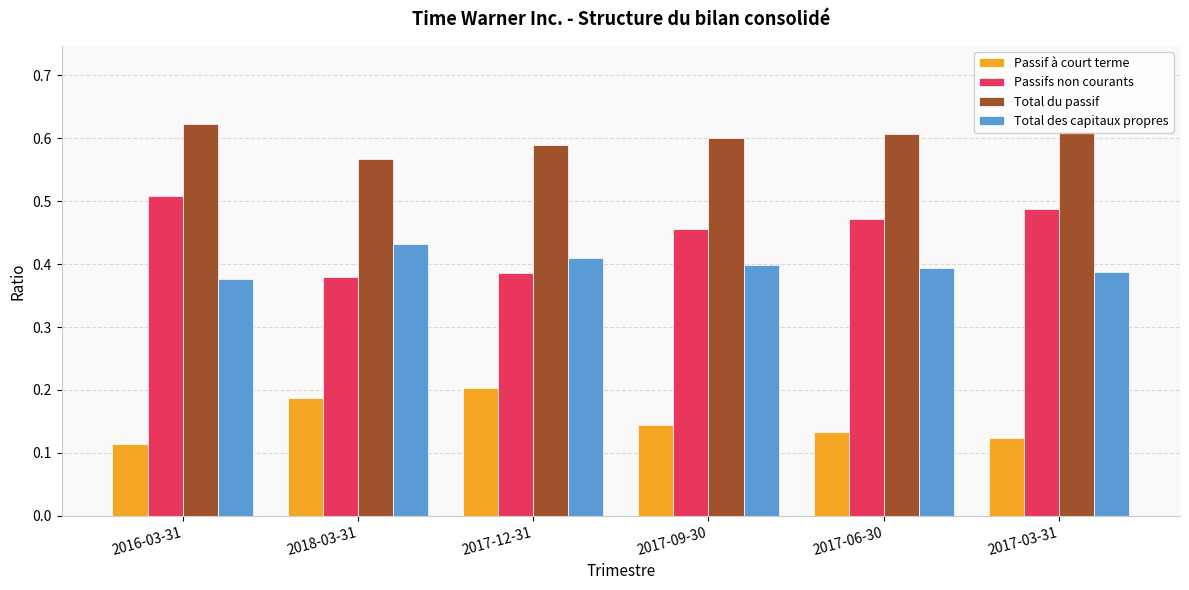

Which series has the widest spread of values?

Passifs non courants